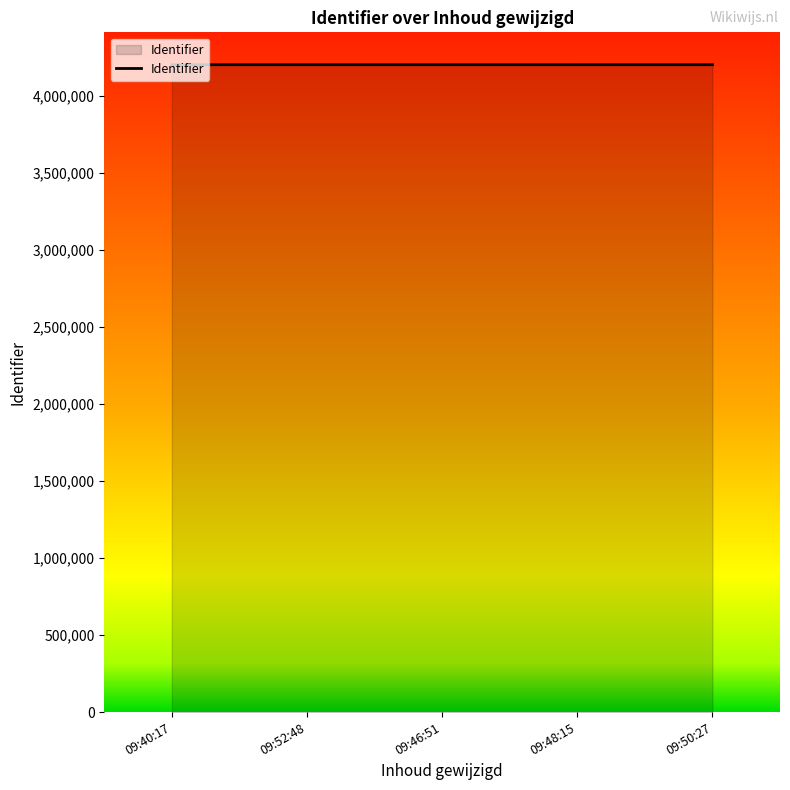

Is it true that the value at 09:50:27 is 4200919?

True